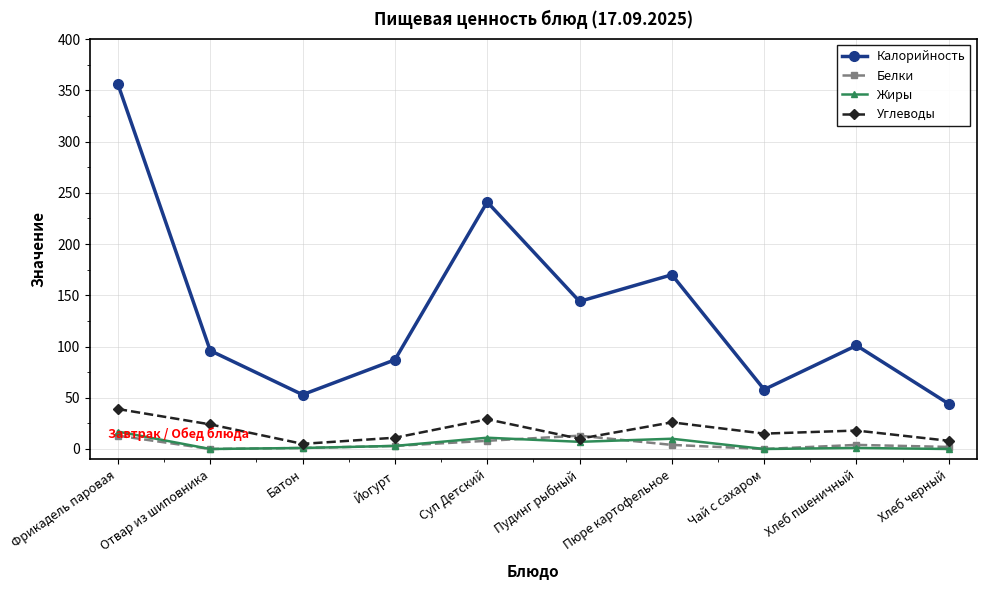

Where do Белки and Углеводы first cross each other?

Суп Детский and Пудинг рыбный